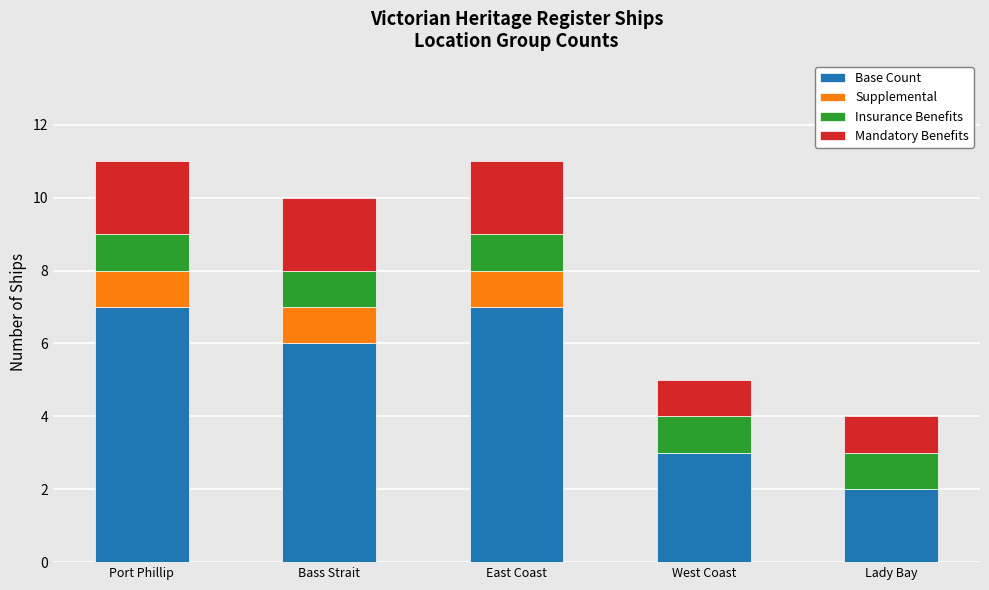

How many categories are shown in the chart?

5